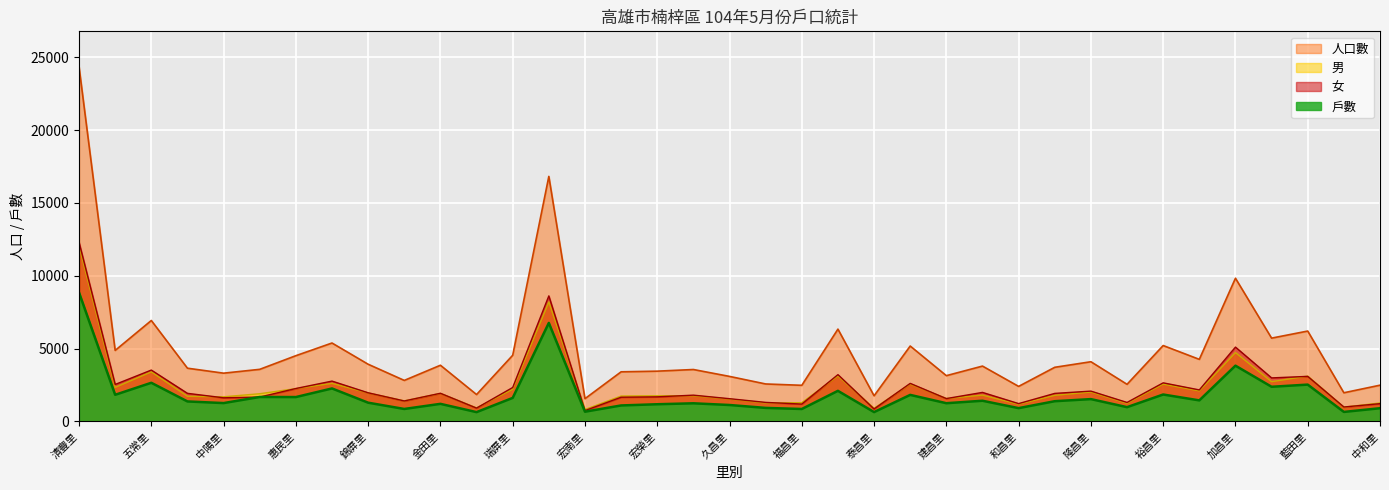

What is the value of the 女 point at the 26th from the left?

1992